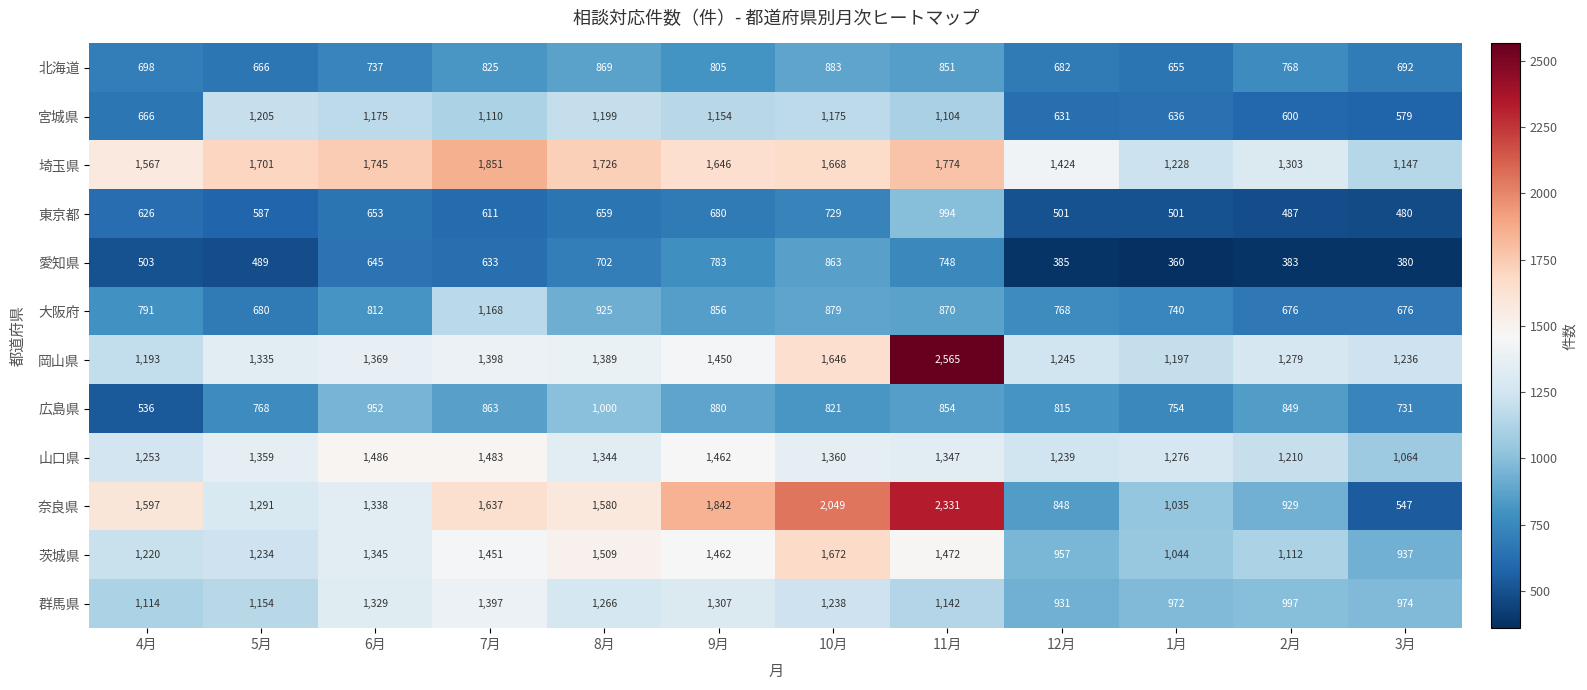

Rank the series by their maximum value, from highest to lowest.

岡山県, 奈良県, 埼玉県, 茨城県, 山口県, 群馬県, 宮城県, 大阪府, 広島県, 東京都, 北海道, 愛知県